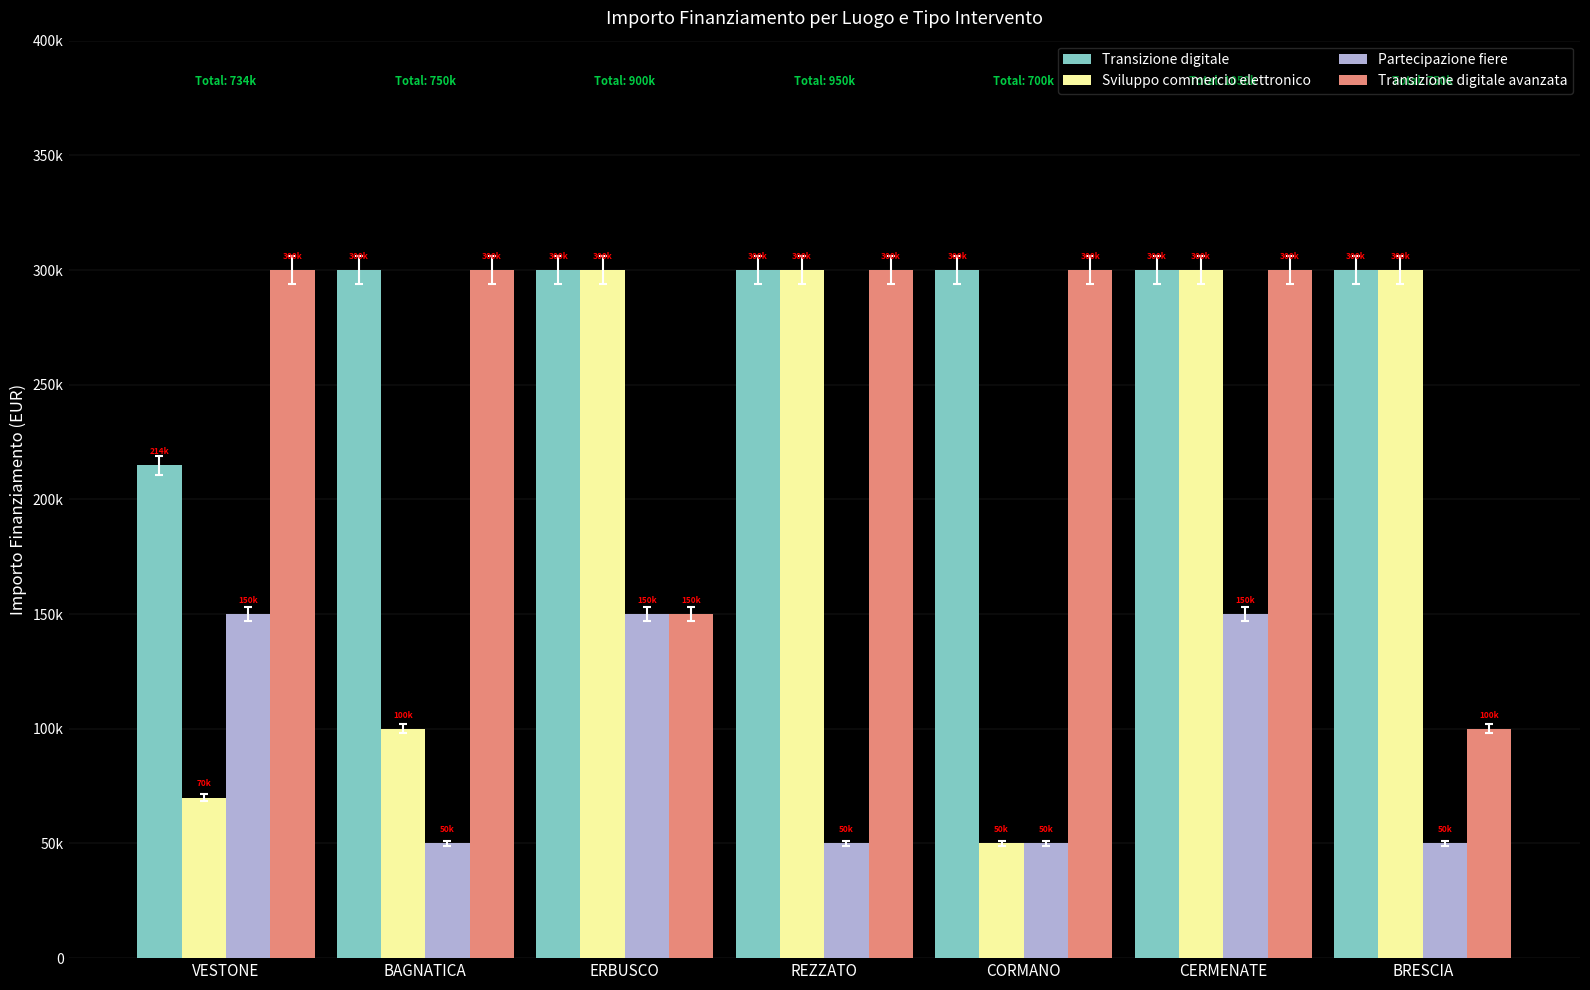

What are all the series names shown in the legend?

Transizione digitale, Sviluppo commercio elettronico, Partecipazione fiere, Transizione digitale avanzata